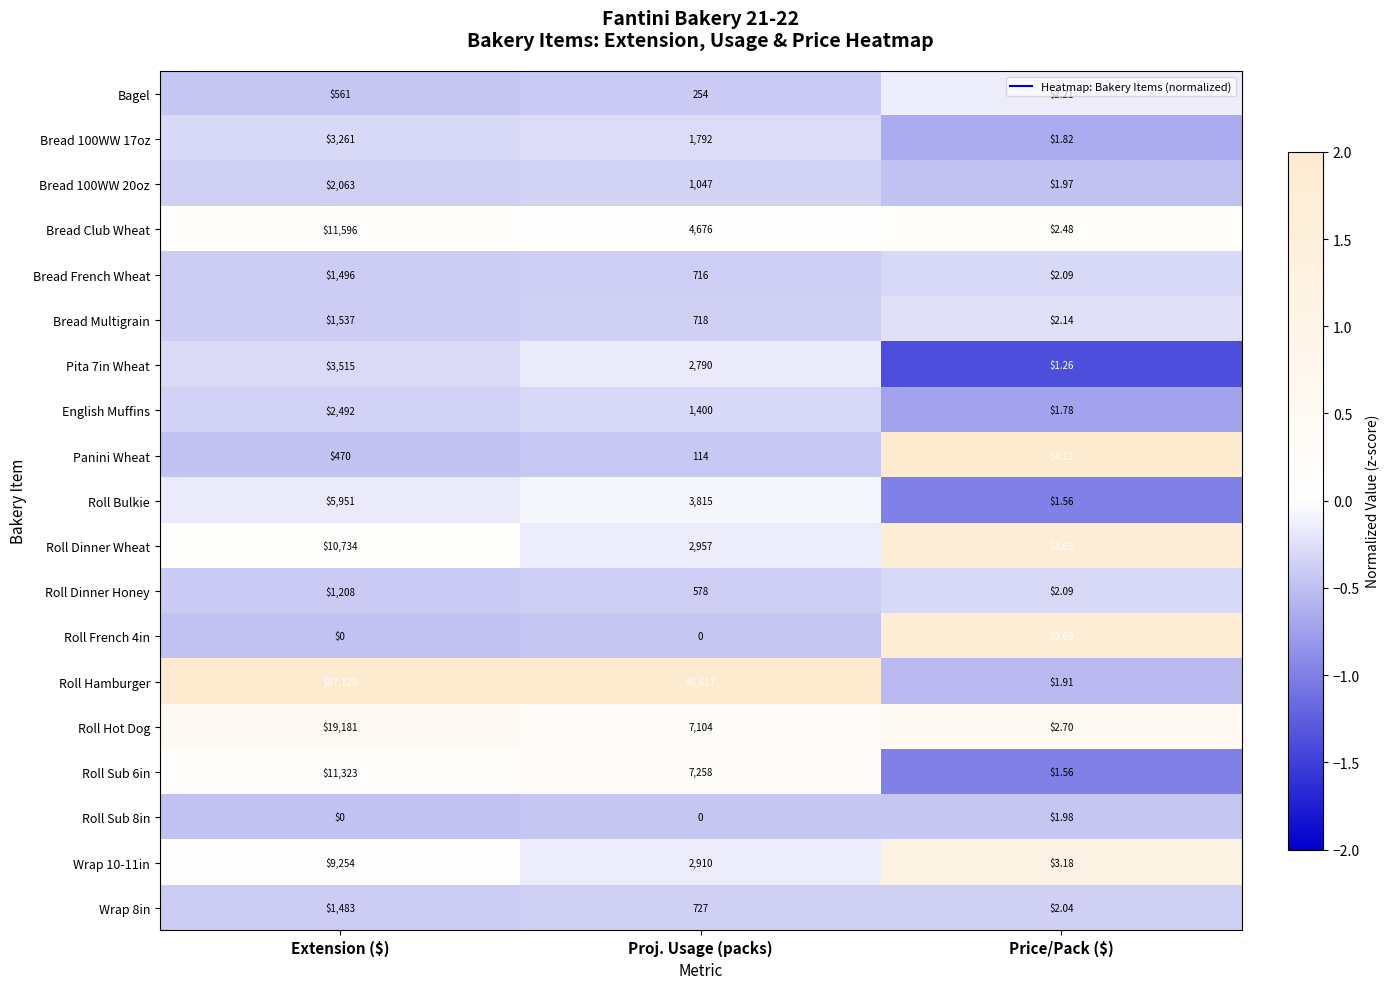

Where does the Roll Dinner Honey series first go above 578?

Extension ($)